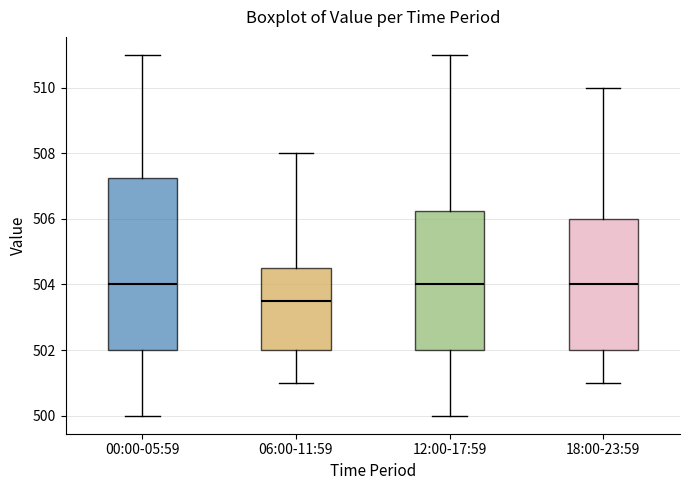

Reading left to right, transcribe this box plot: for each box, give where its median line is, the range the box spans, and where its two whiskers end, as read against the y-axis. The values are not printed on the chart, so give them approximately, as read against the axis.

00:00-05:59: median 504.0, box 502.0 to 507.2, whiskers 500.0 to 511.0
06:00-11:59: median 503.6, box 502.0 to 504.6, whiskers 501.0 to 508.0
12:00-17:59: median 504.0, box 502.0 to 506.2, whiskers 500.0 to 511.0
18:00-23:59: median 504.0, box 502.0 to 506.0, whiskers 501.0 to 510.0